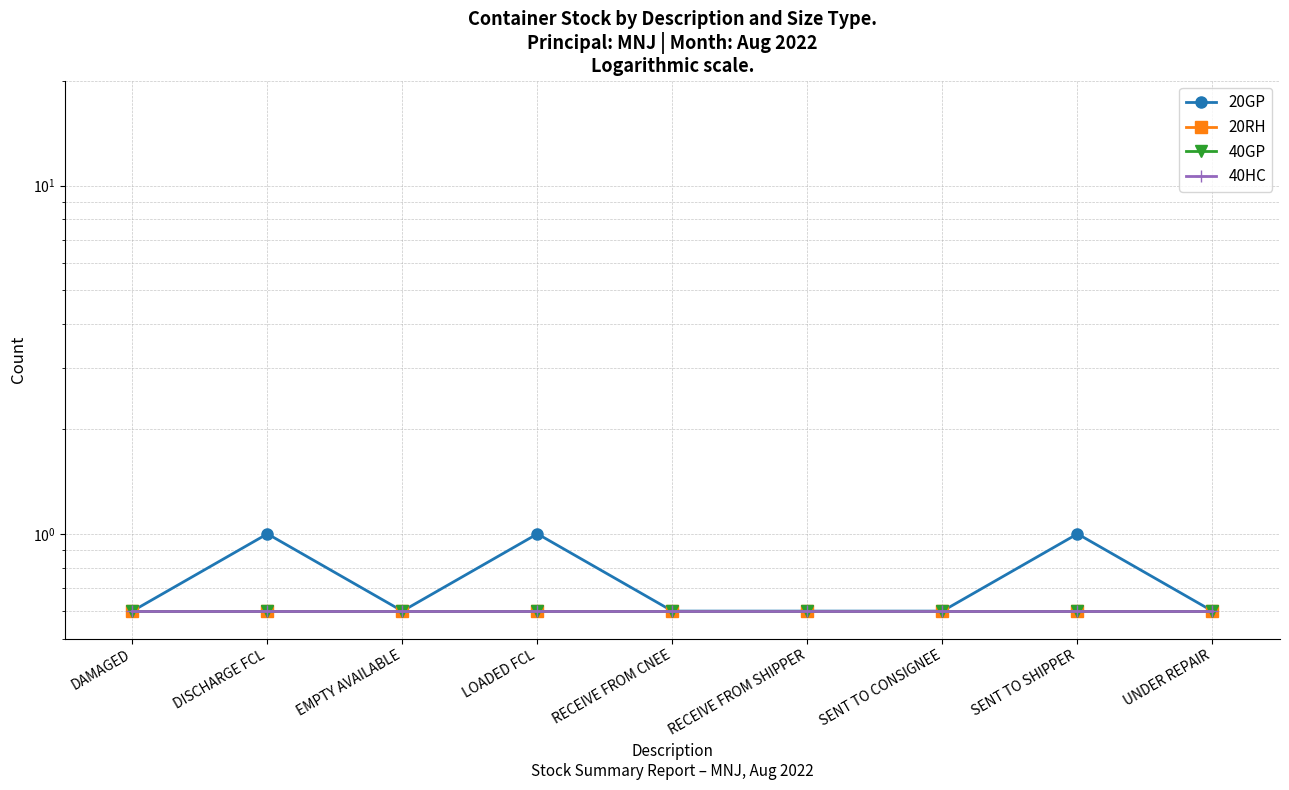

Which has a higher value, EMPTY AVAILABLE or DAMAGED?

EMPTY AVAILABLE